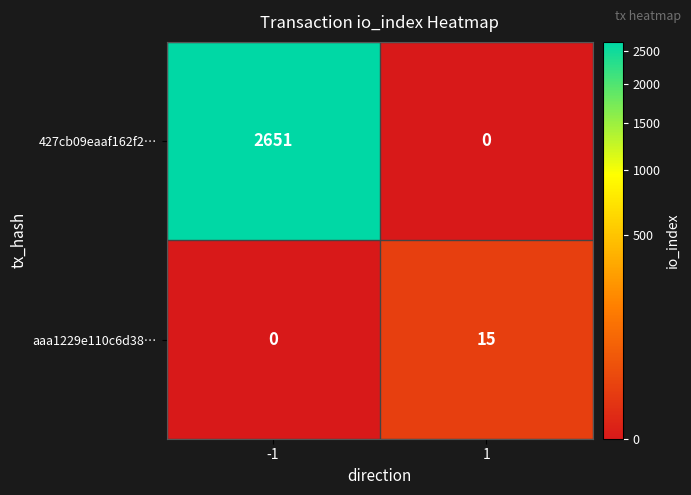

Between -1 and 1, which series saw the biggest shift?

427cb09eaaf162f2…